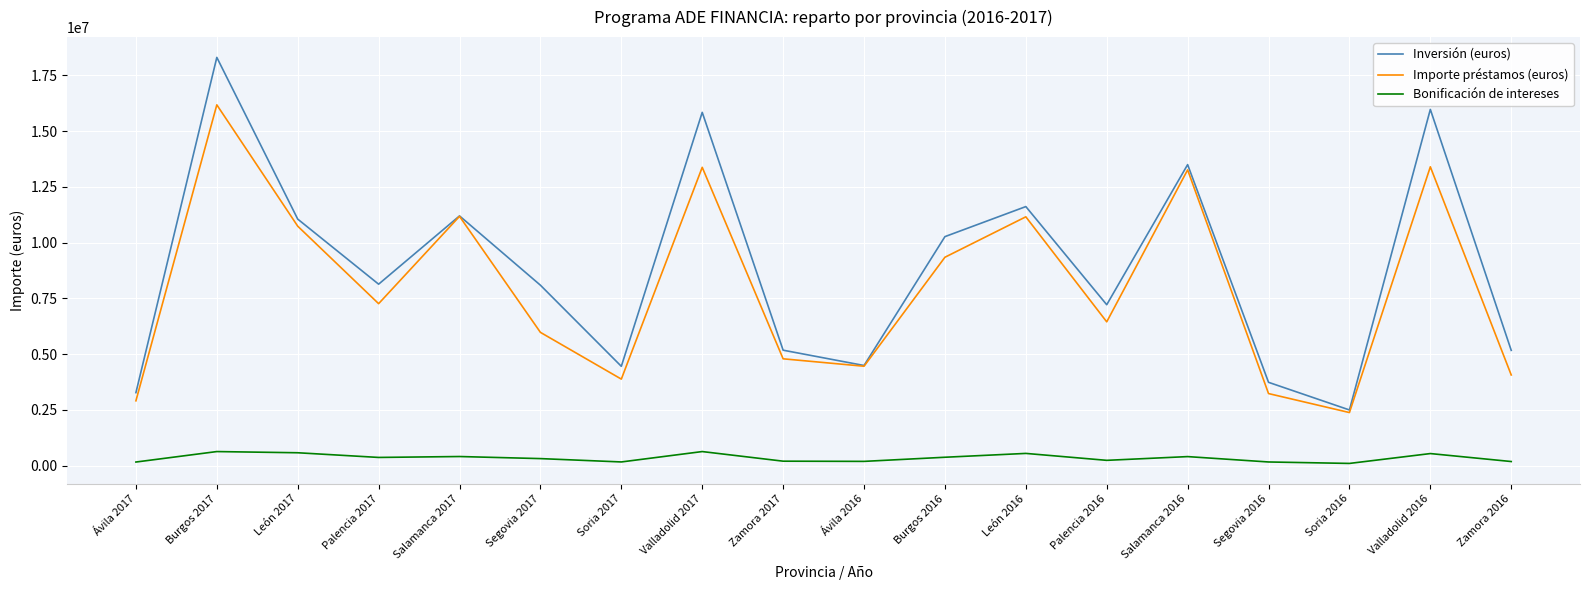

What is the average value of the Bonificación de intereses series?

342148.9